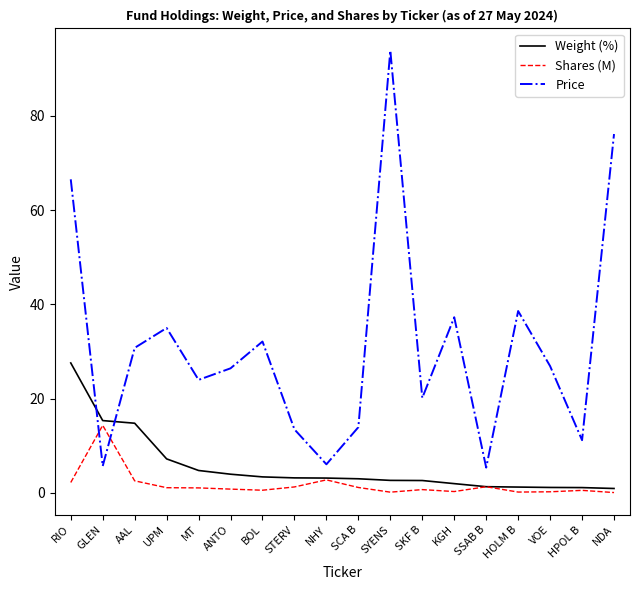

True or false: Weight (%) and Price cross at least once.

True